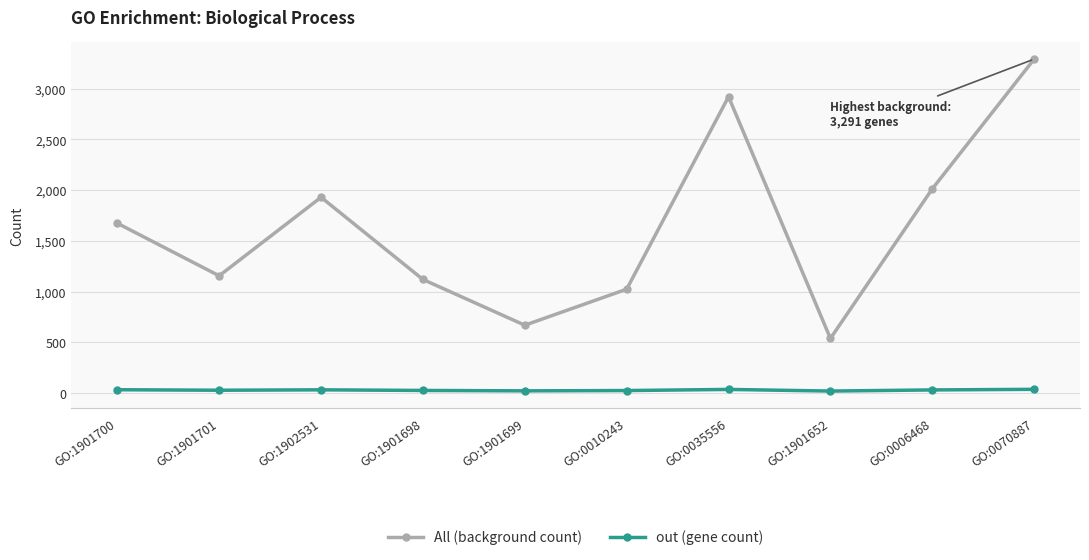

What position from the left is GO:1901698?

4